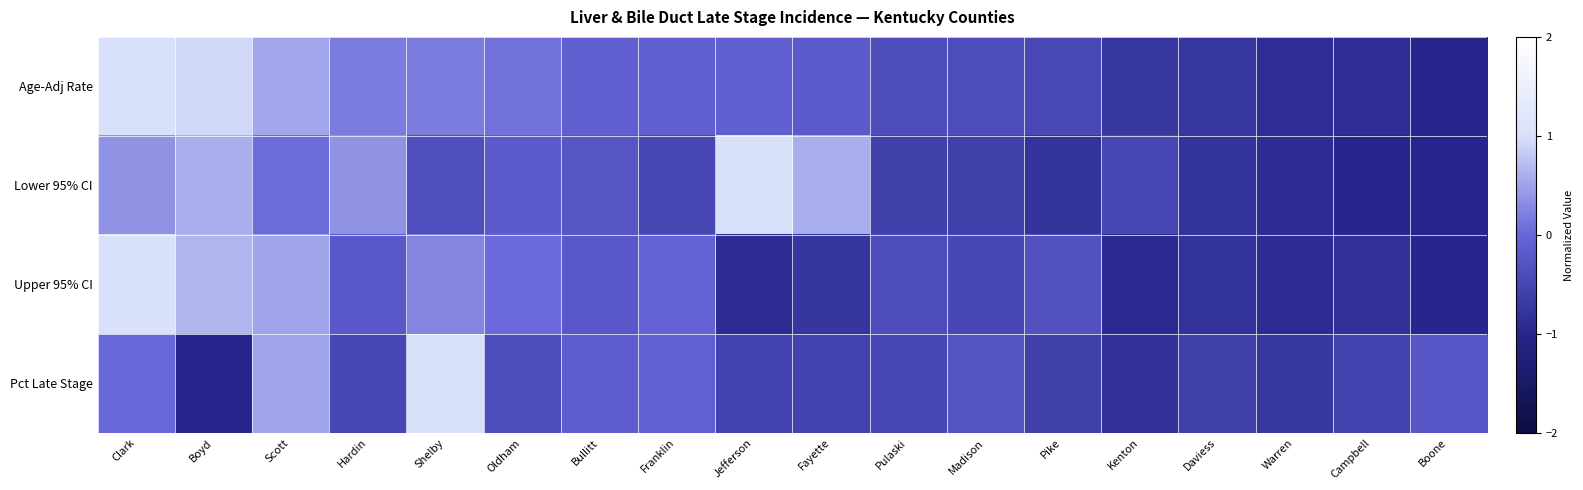

At which category does the chart reach its peak across all series?

Clark